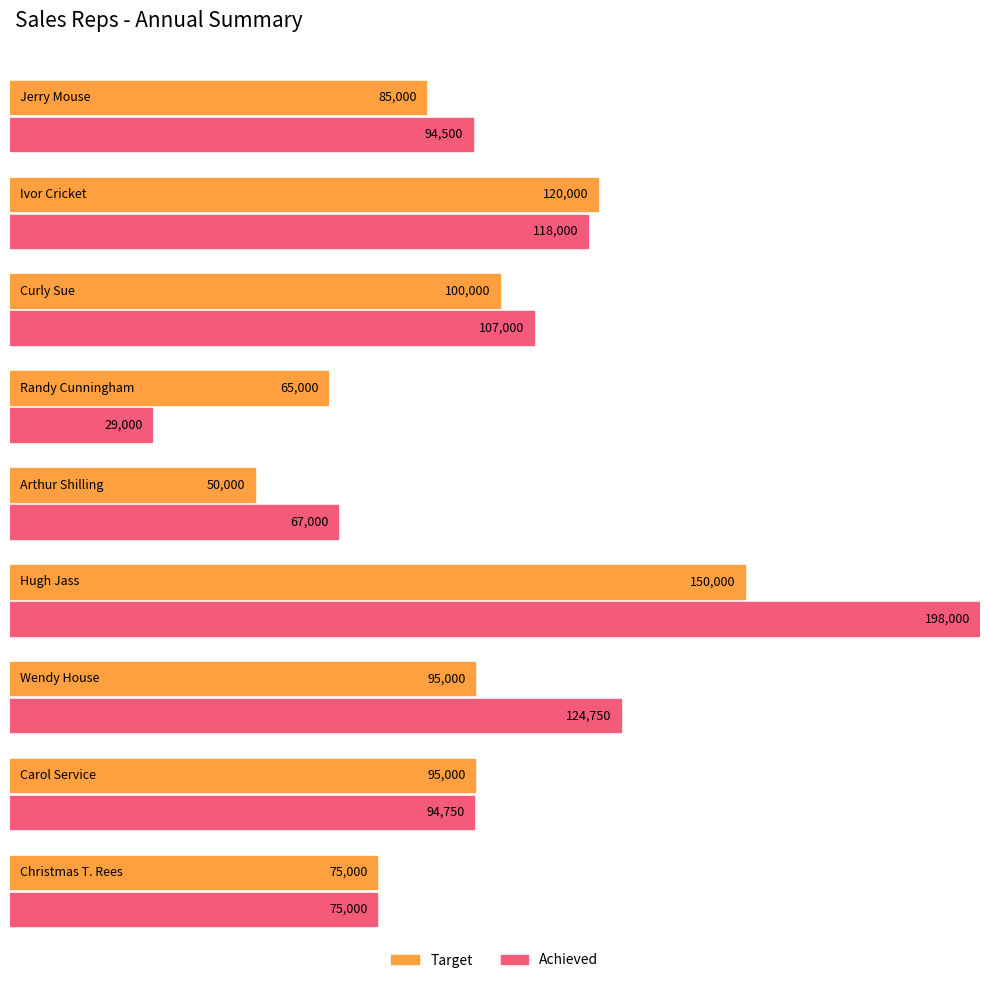

Which category has the highest value in the Target series?

Hugh Jass